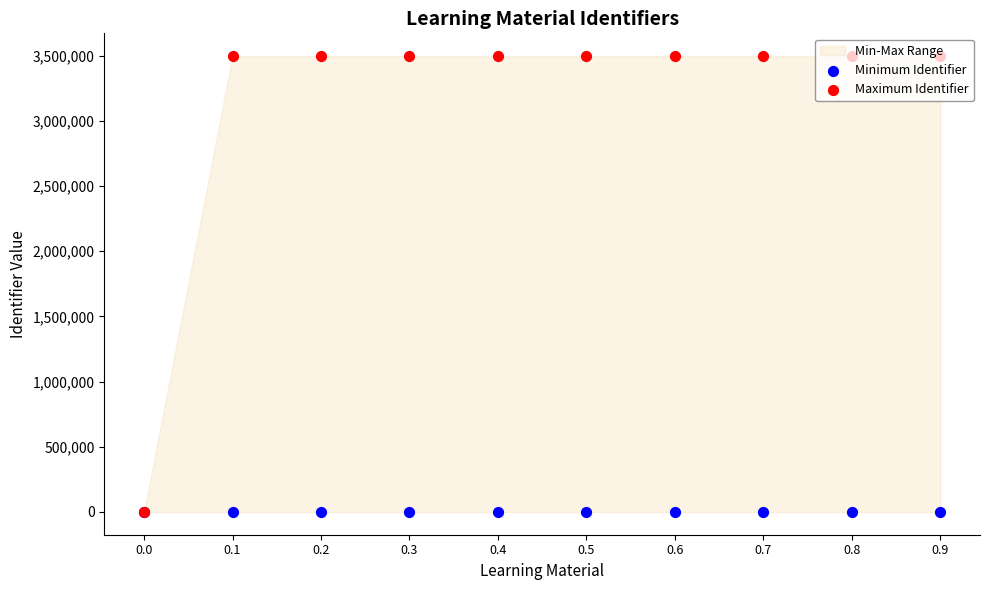

At which category is the sum across all series the highest?

0.9